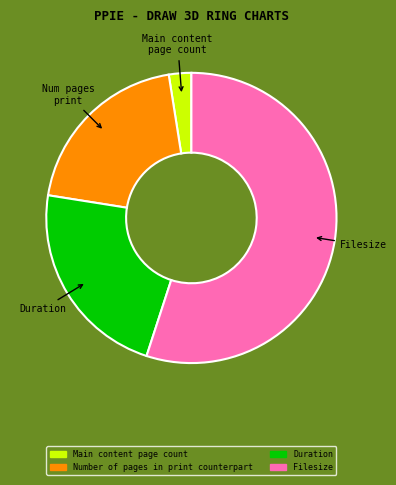

Count the number of slices in the pie.

4